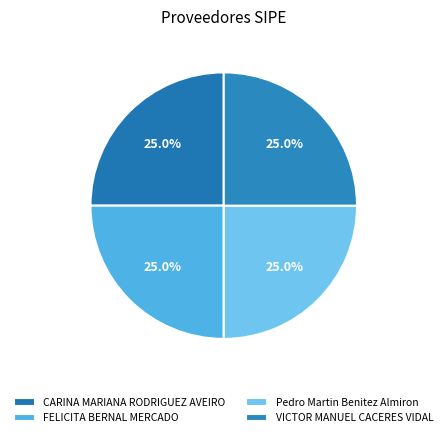

Does any single category account for the majority?

No